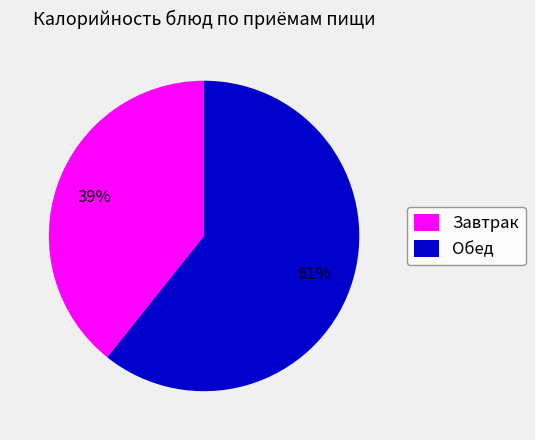

What percentage is the Обед slice, to the nearest percent?

61%